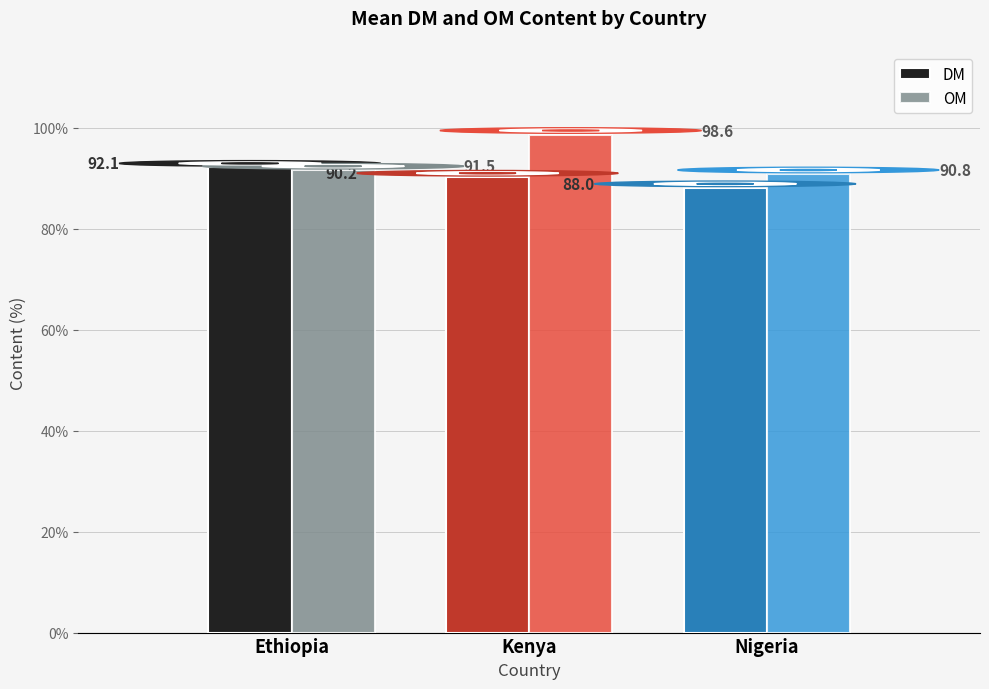

What is the greatest value displayed?

98.6